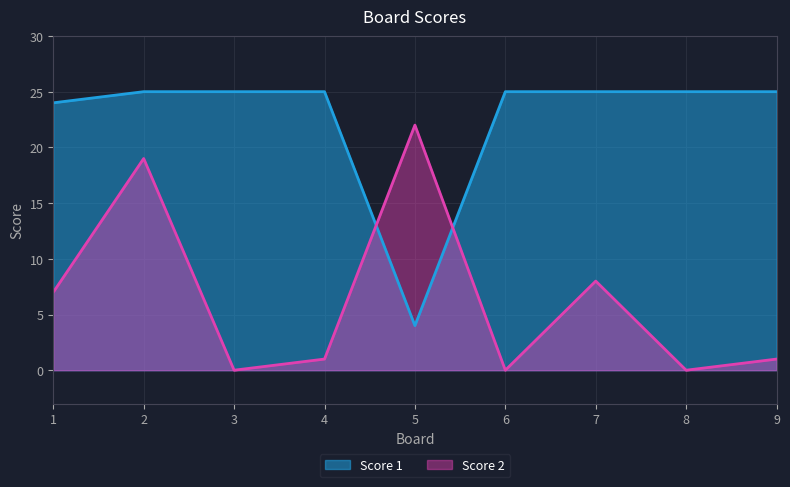

Between 1 and 2, which series saw the biggest shift?

Score 2